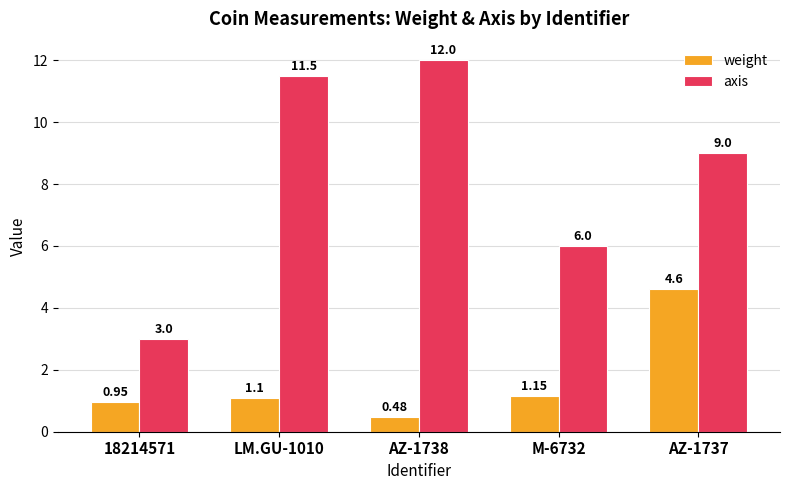

How many data points in weight are less than 1?

2